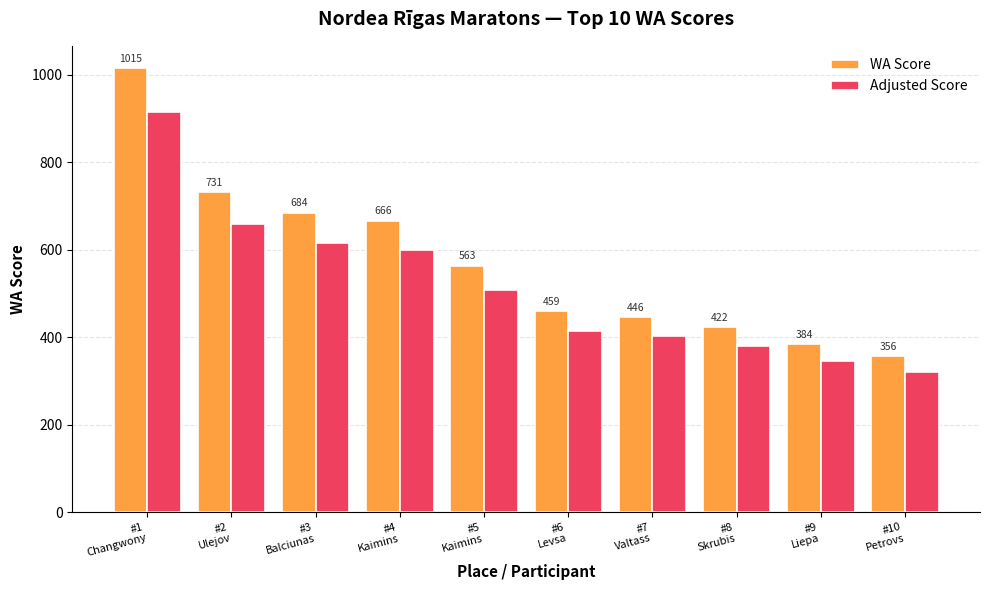

At which category is the sum across all series the highest?

#1
Changwony